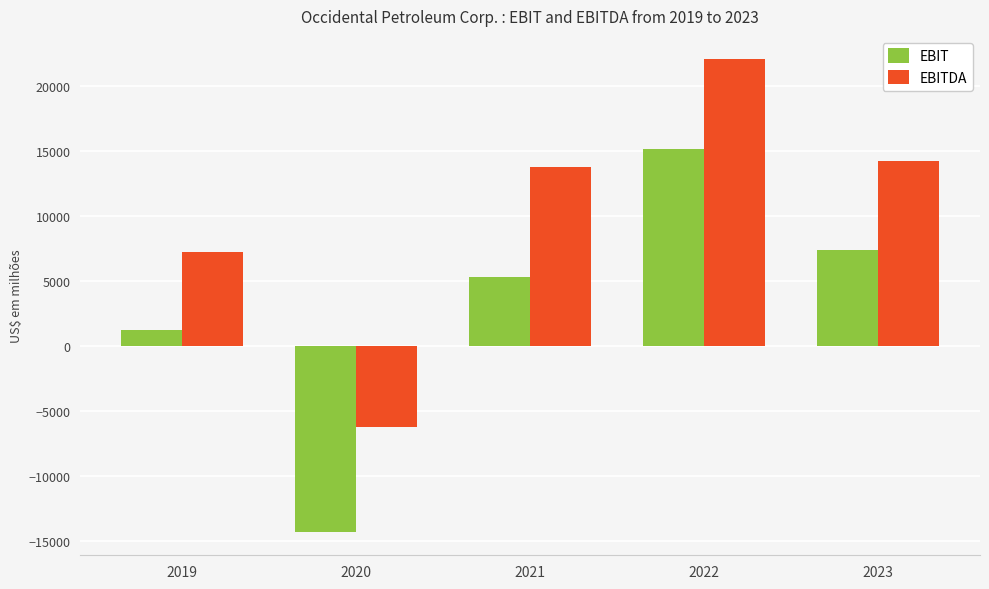

Which series changed the most between 2020 and 2023?

EBIT